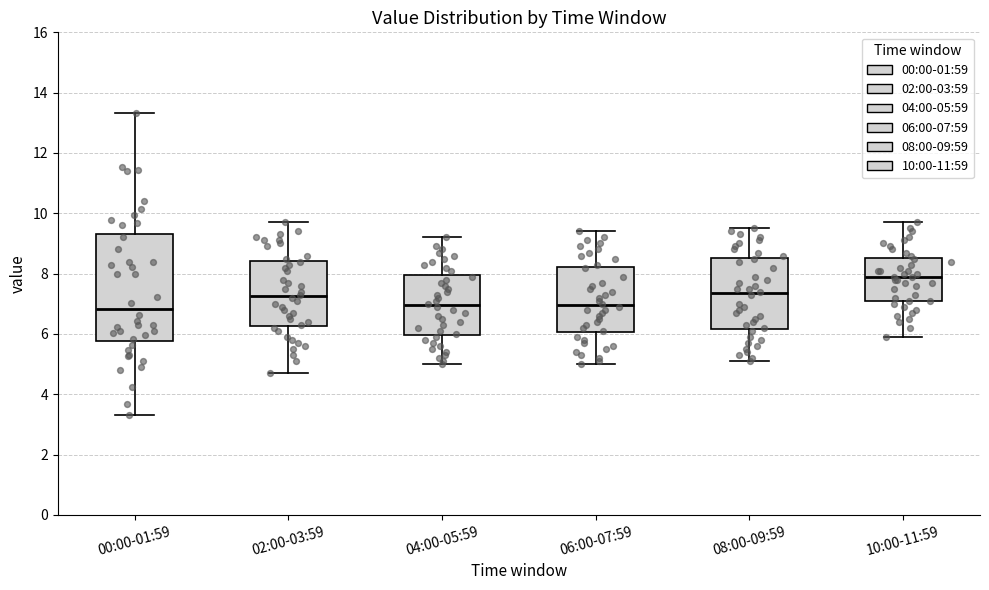

Reading left to right, transcribe this box plot: for each box, give where its median line is, the range the box spans, and where its two whiskers end, as read against the y-axis. The values are not printed on the chart, so give them approximately, as read against the axis.

00:00-01:59: median 6.8, box 5.8 to 9.4, whiskers 3.4 to 13.4
02:00-03:59: median 7.2, box 6.2 to 8.4, whiskers 4.8 to 9.8
04:00-05:59: median 7.0, box 6.0 to 8.0, whiskers 5.0 to 9.2
06:00-07:59: median 7.0, box 6.0 to 8.2, whiskers 5.0 to 9.4
08:00-09:59: median 7.4, box 6.2 to 8.6, whiskers 5.2 to 9.6
10:00-11:59: median 8.0, box 7.2 to 8.6, whiskers 6.0 to 9.8